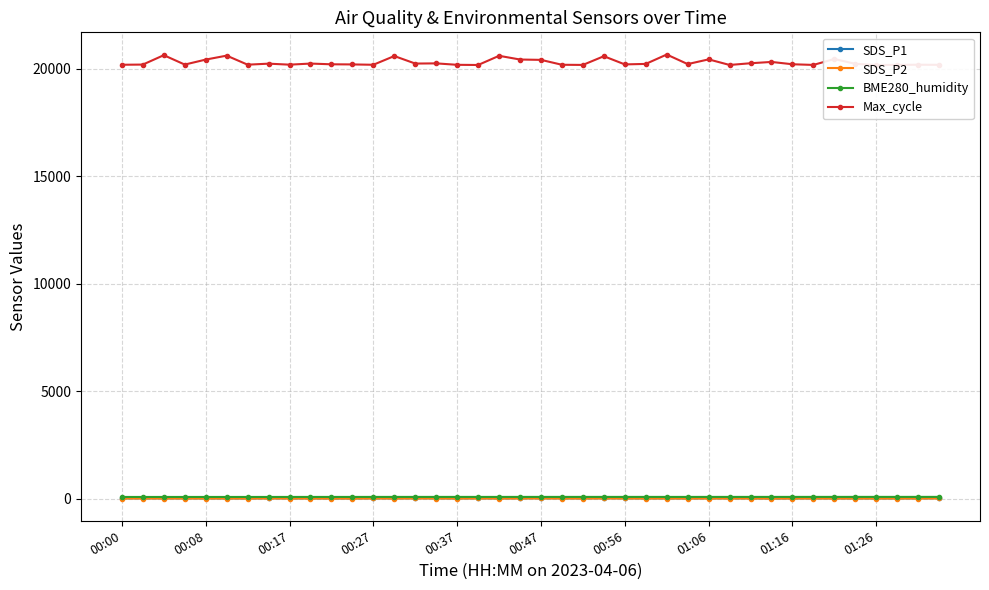

What position from the right is 26?

14